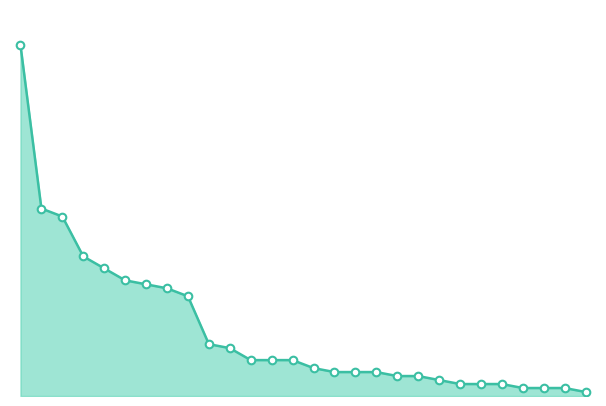

How many lines are shown in the chart?

1